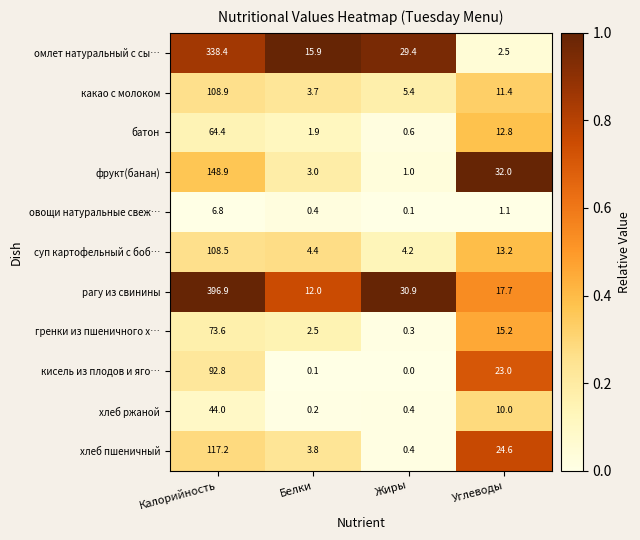

At Калорийность, list the series in order from smallest to largest.

овощи натуральные свеж…, хлеб ржаной, батон, гренки из пшеничного х…, кисель из плодов и яго…, суп картофельный с боб…, какао с молоком, хлеб пшеничный, фрукт(банан), омлет натуральный с сы…, рагу из свинины